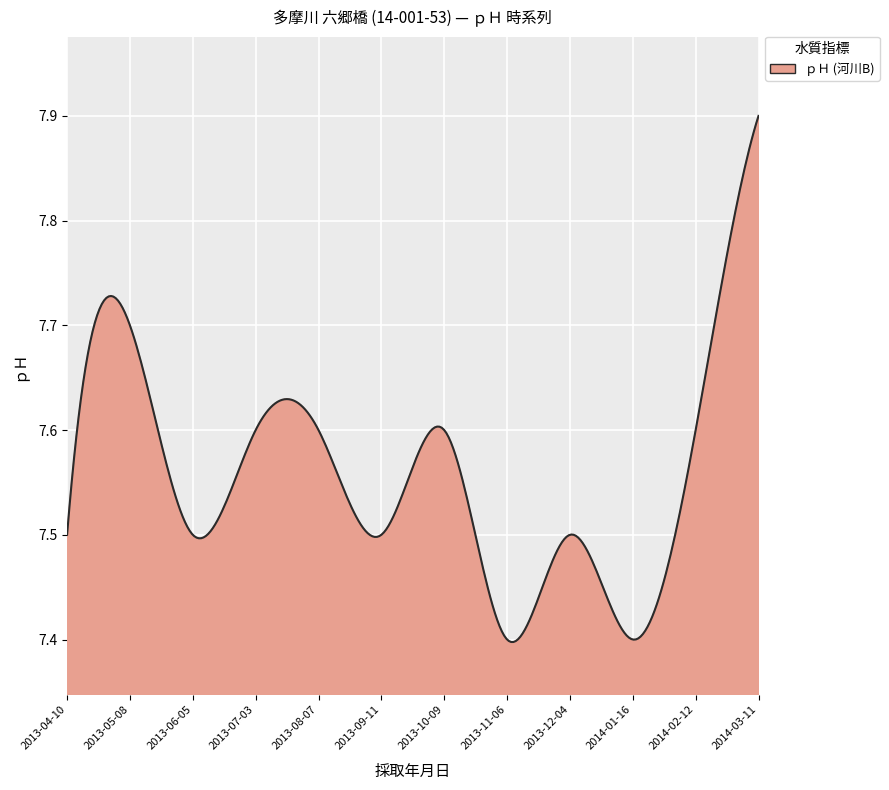

What is the difference between the maximum and minimum values?

0.5